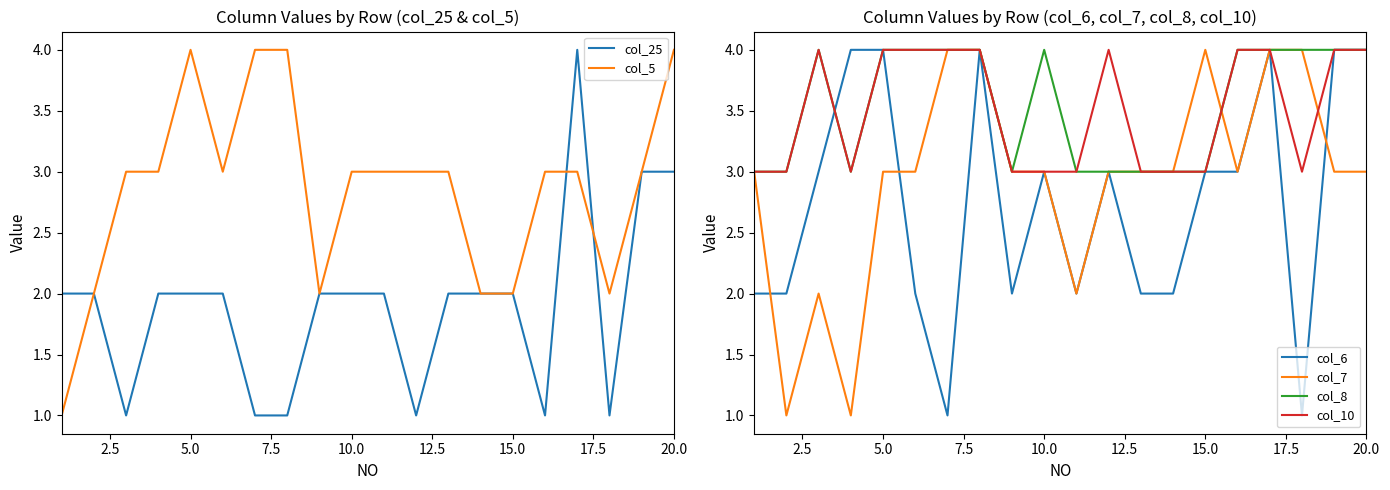

The value of col_7 at 10.0 is 2. True or false?

False